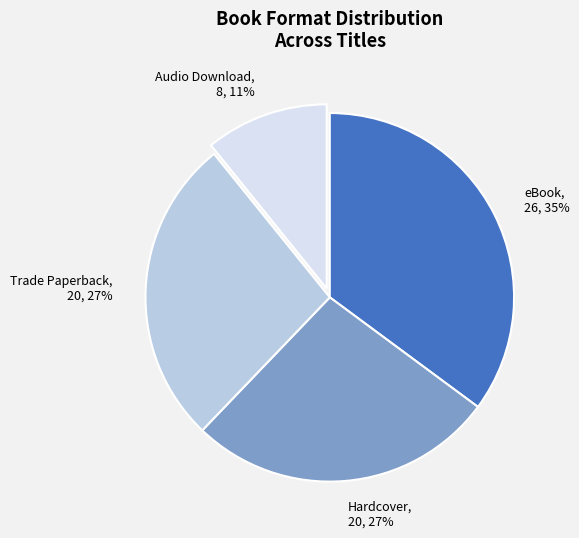

What percentage is the Hardcover slice, to the nearest percent?

27%